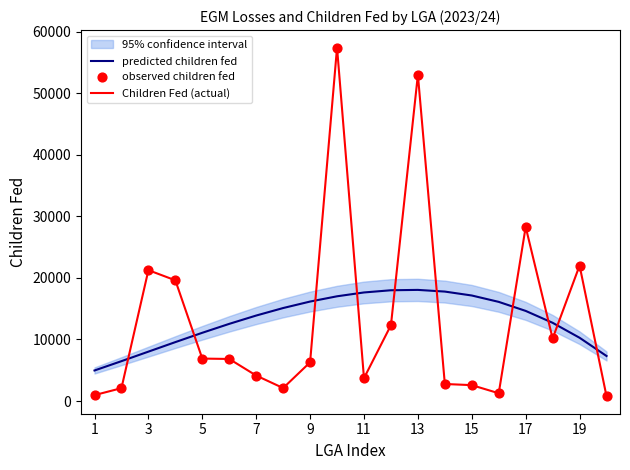

Is the value of predicted children fed at 11 greater than the value of Children Fed (actual) at 17?

No